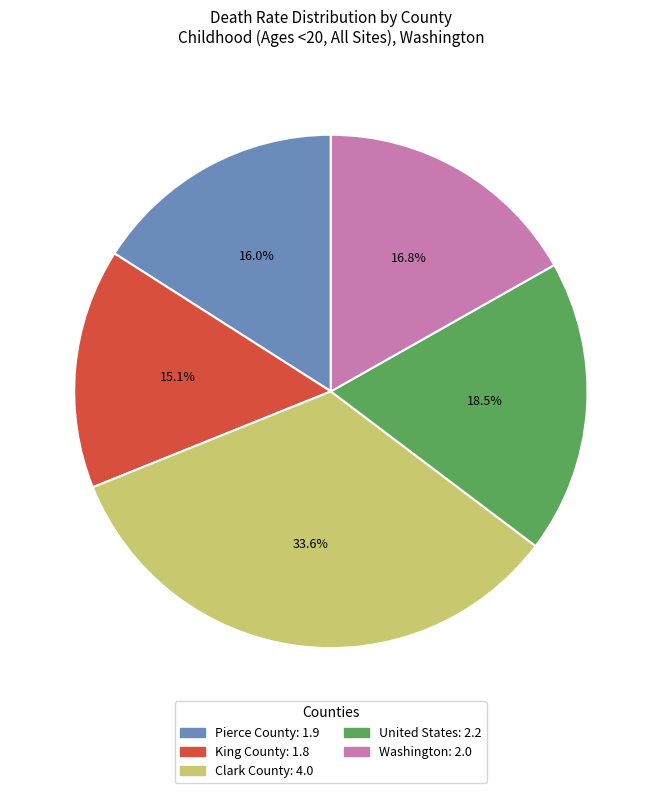

Rank the categories by value from lowest to highest.

King County, Pierce County, Washington, United States, Clark County